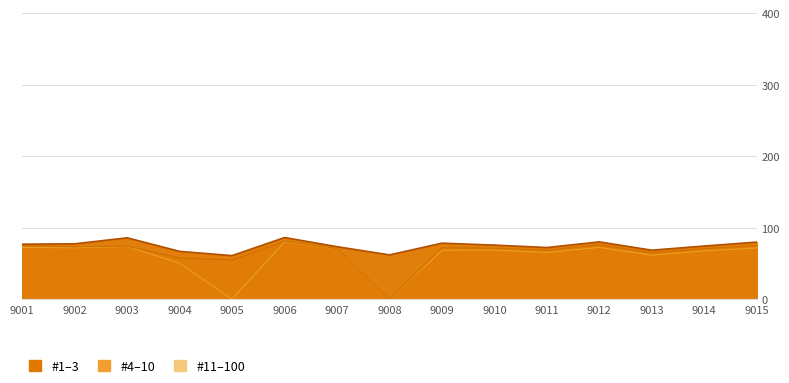

How many data points in #11-100 are above 68?

9